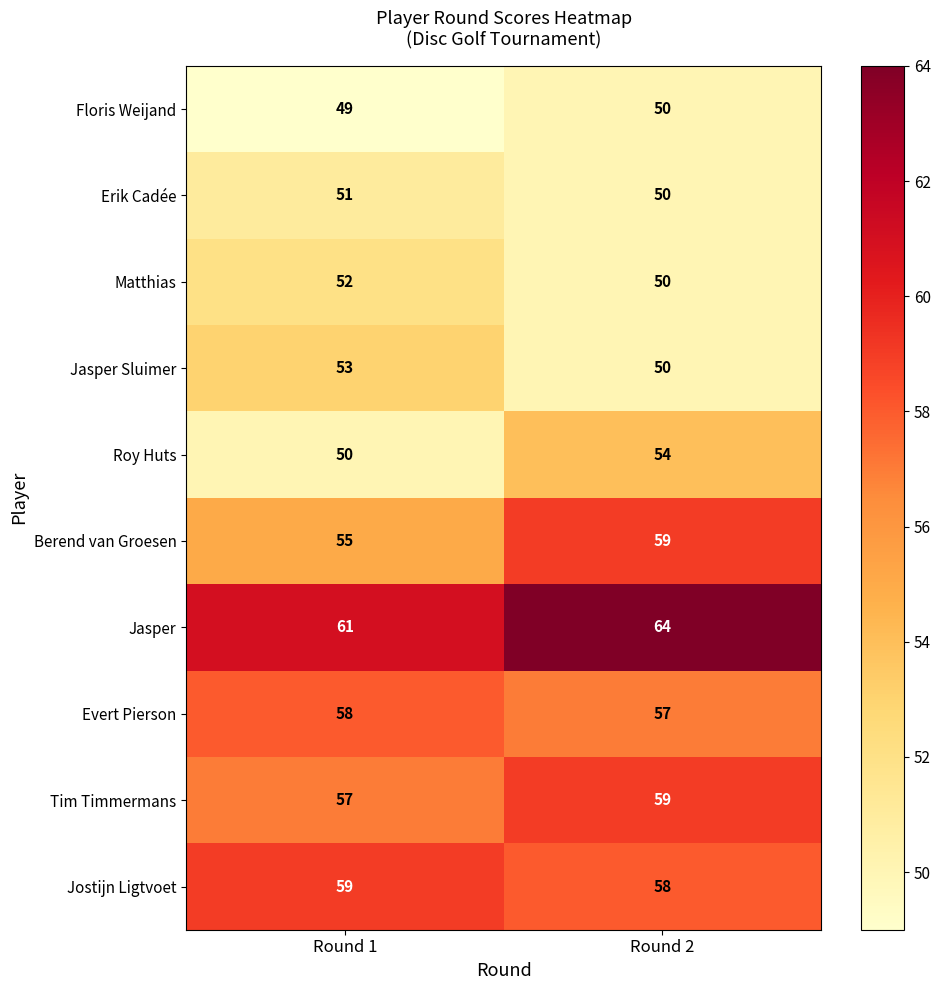

What is the total value across all series at Round 1?

545